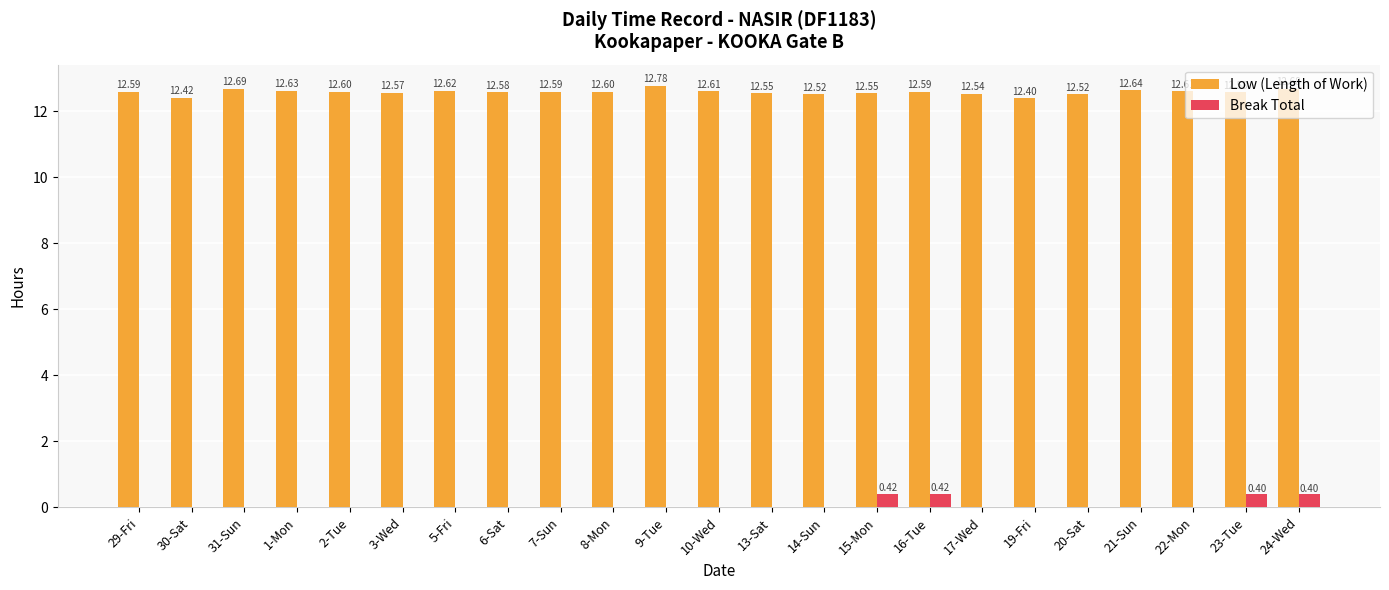

What is the spread (max minus min) of values at 7-Sun?

12.6